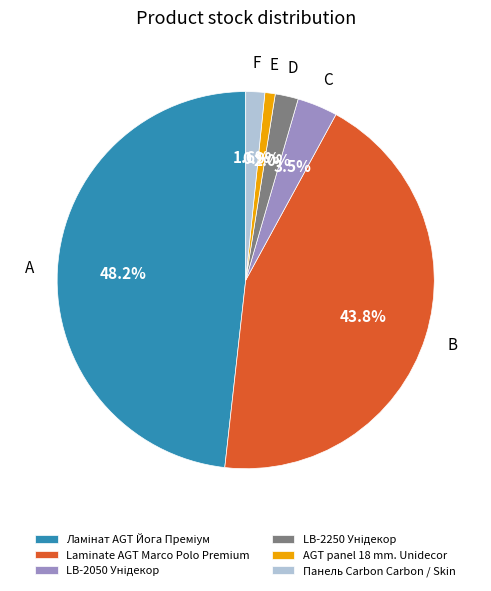

Which slice is the smallest?

AGT panel 18 mm. Unidecor